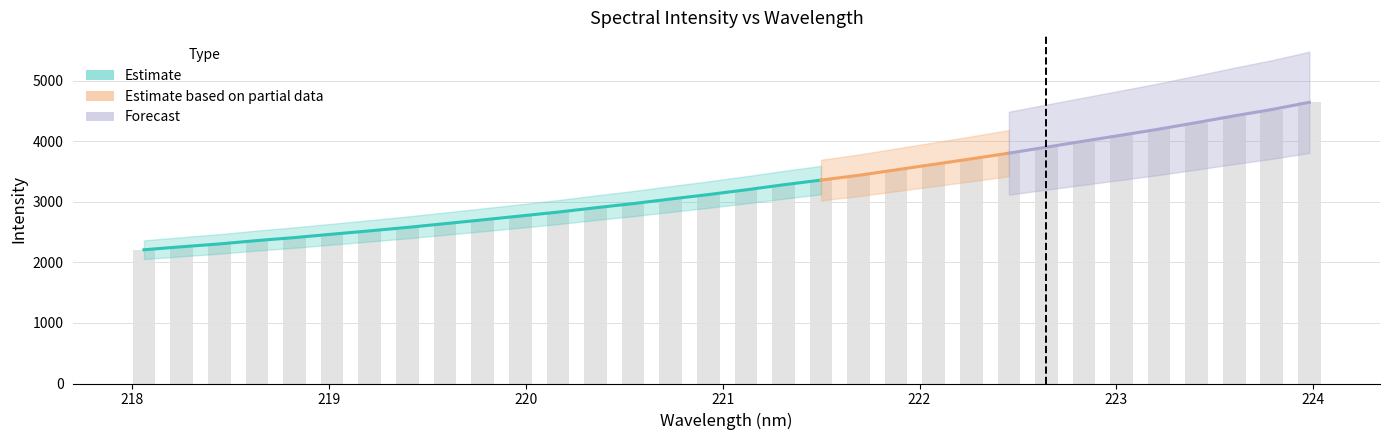

What is the sum of all values?

104155.5